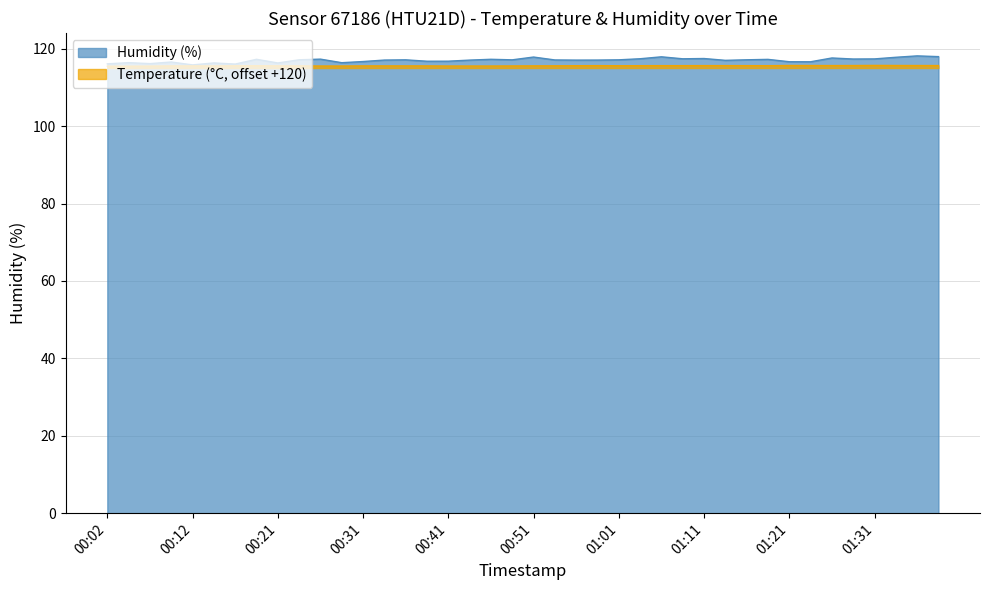

How many interior local valleys (lower than both neighbors) does the data have?

12